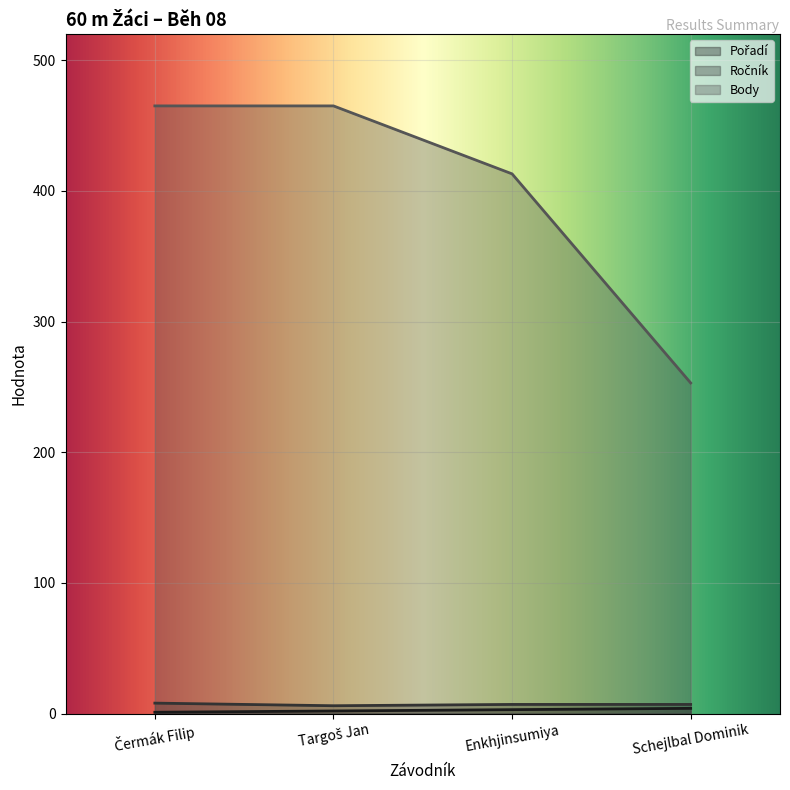

Does the chart display data point markers on the line(s)?

No